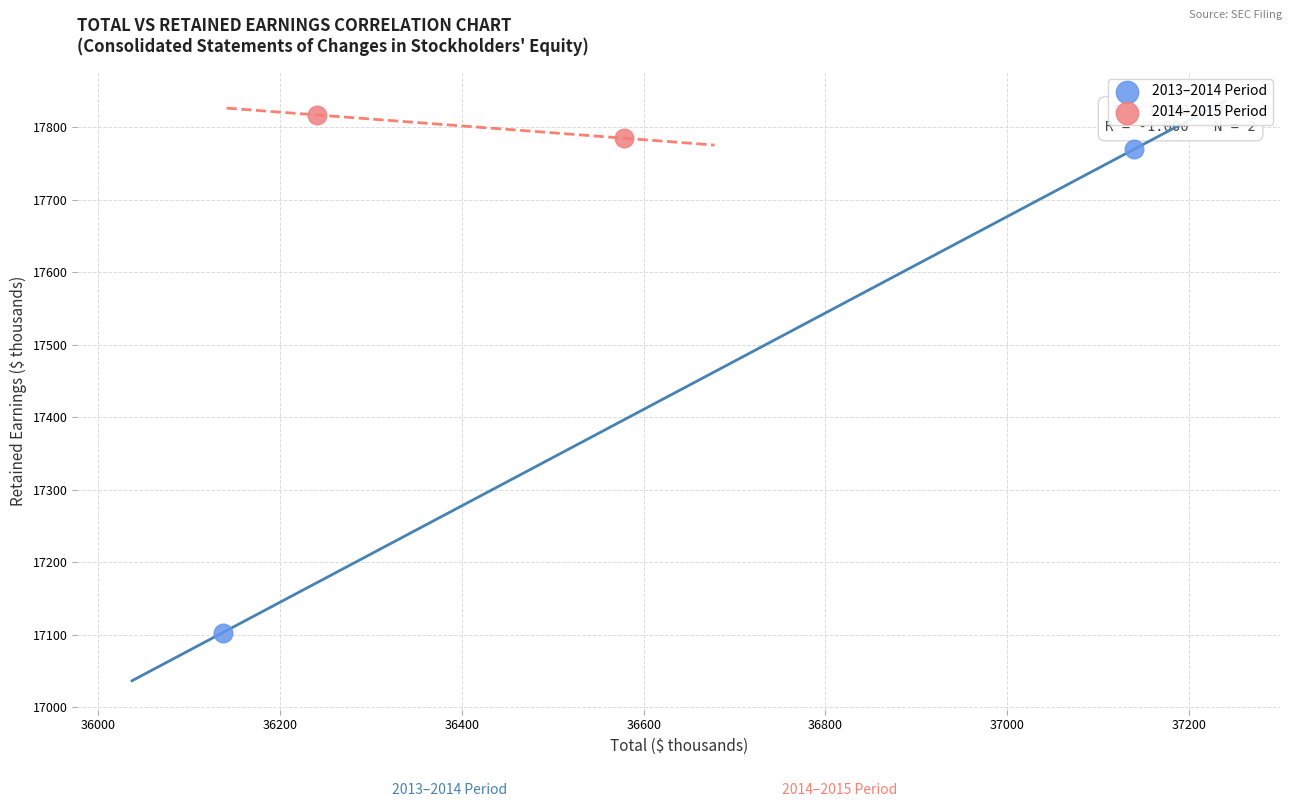

Which series contains the lowest Y value?

2013–2014 Period